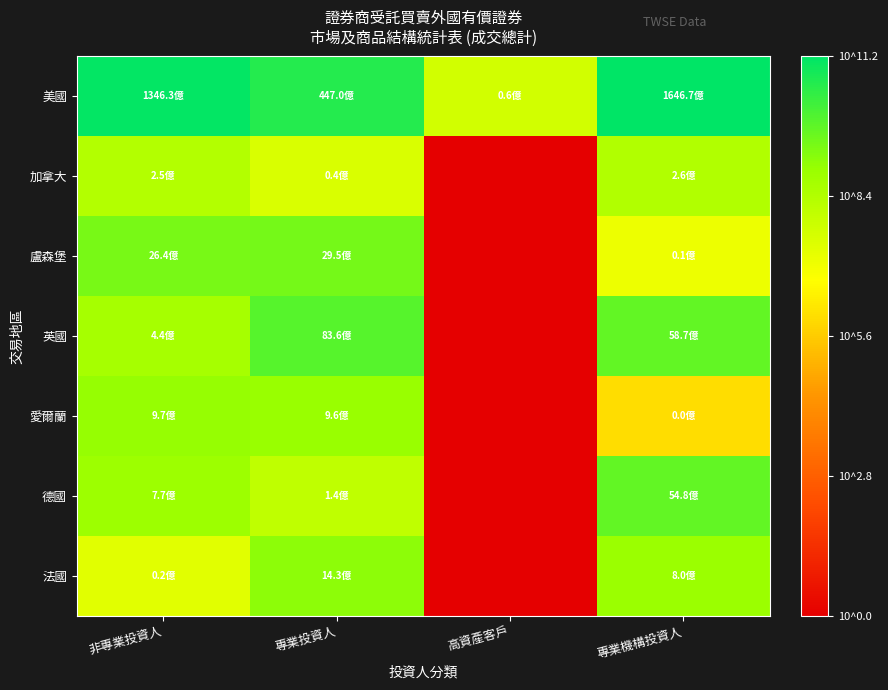

Which series has the largest total across all categories?

美國